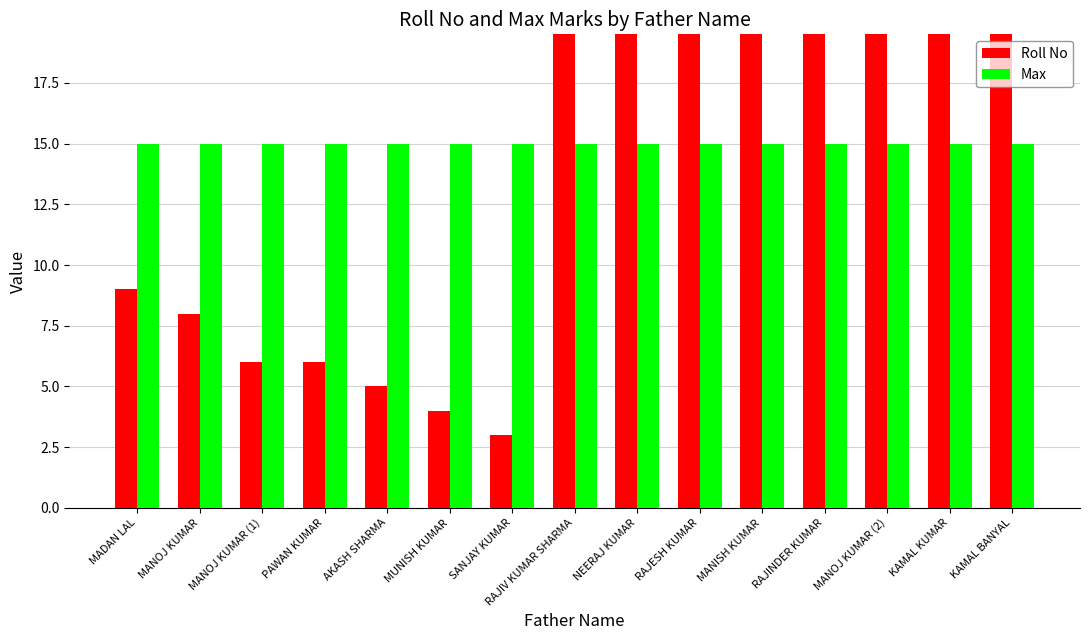

What is the value of the Roll No bar at the 14th from the left?

21